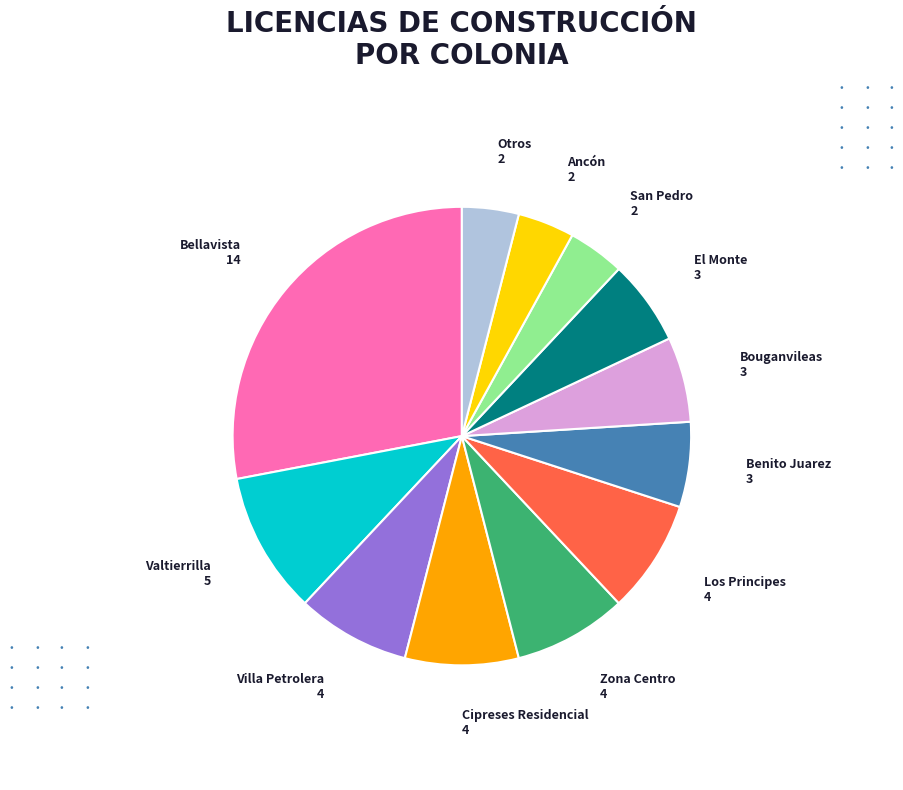

Is there any slice that represents more than half of the pie?

No